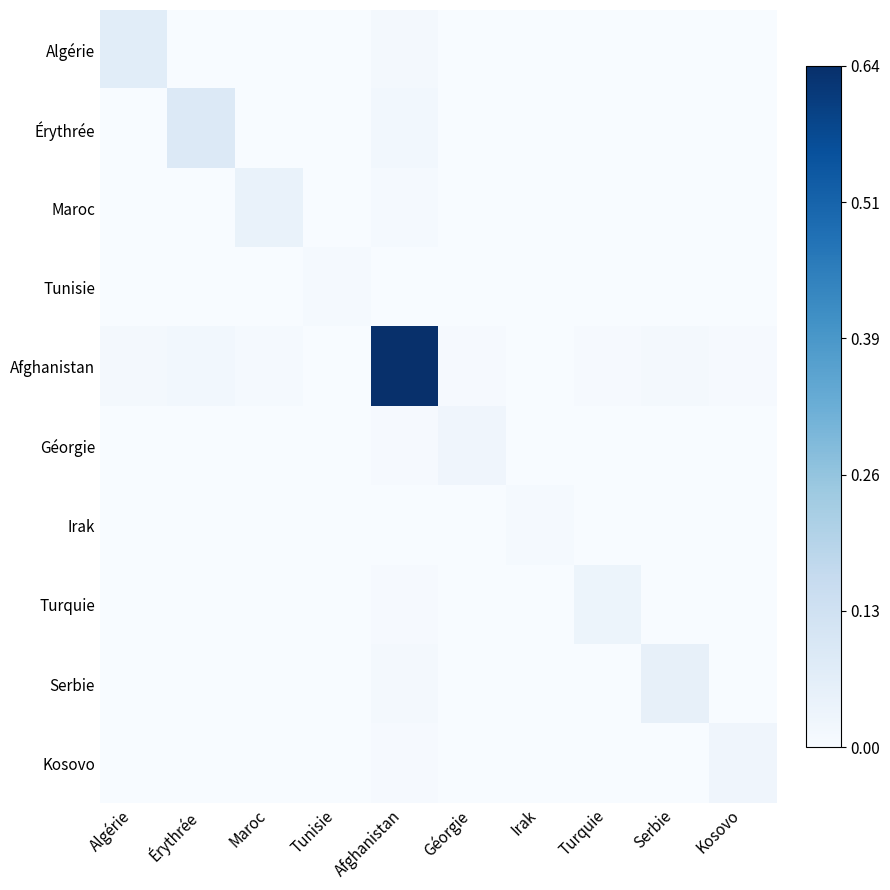

What is the greatest value displayed?

0.6